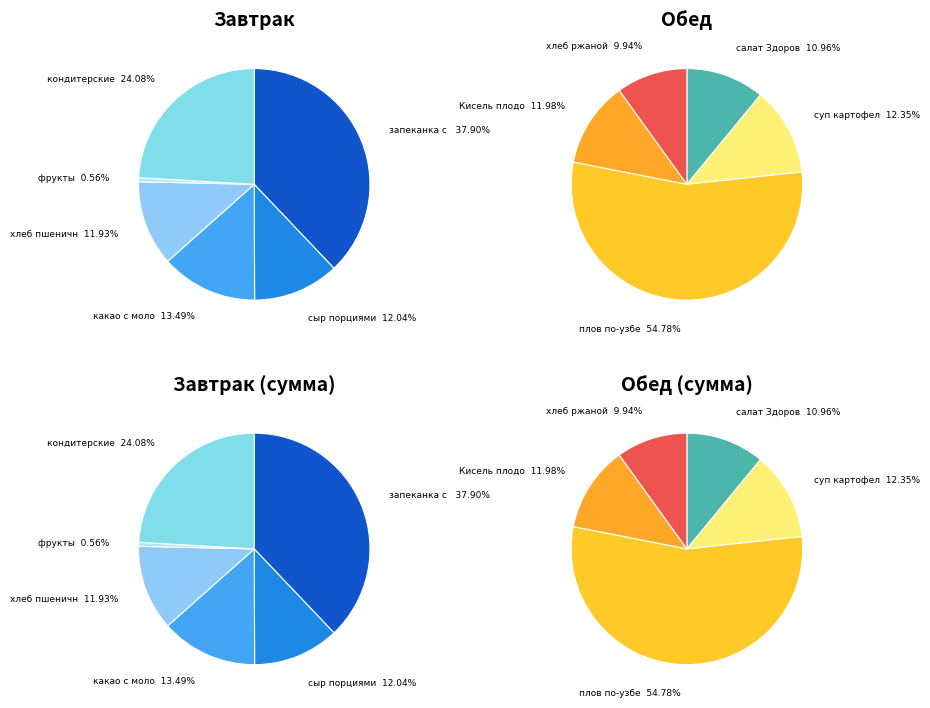

Between хлеб ржаной and фрукты, which is larger?

хлеб ржаной